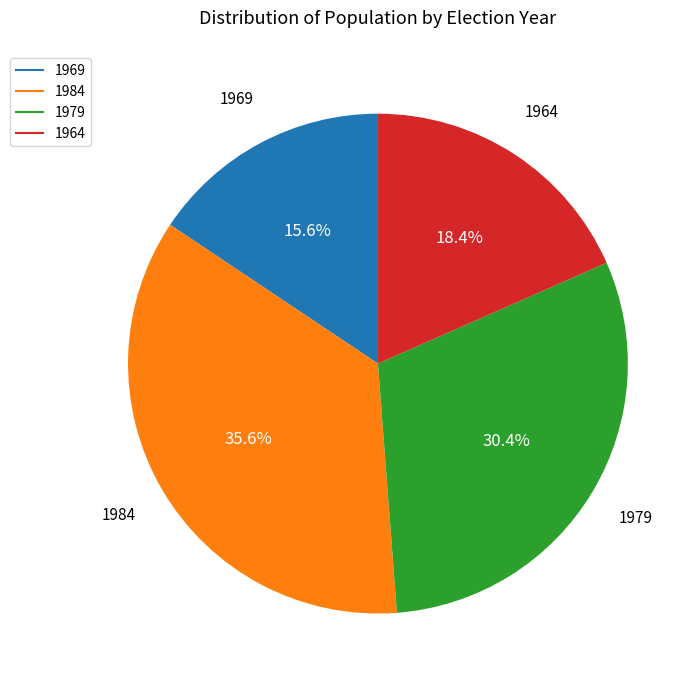

To the nearest percent, what is the combined percentage of 1964 and 1969?

34%